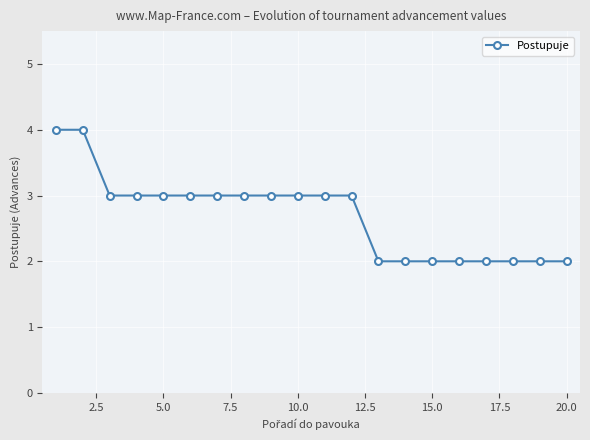

Count the number of data series in this chart.

1